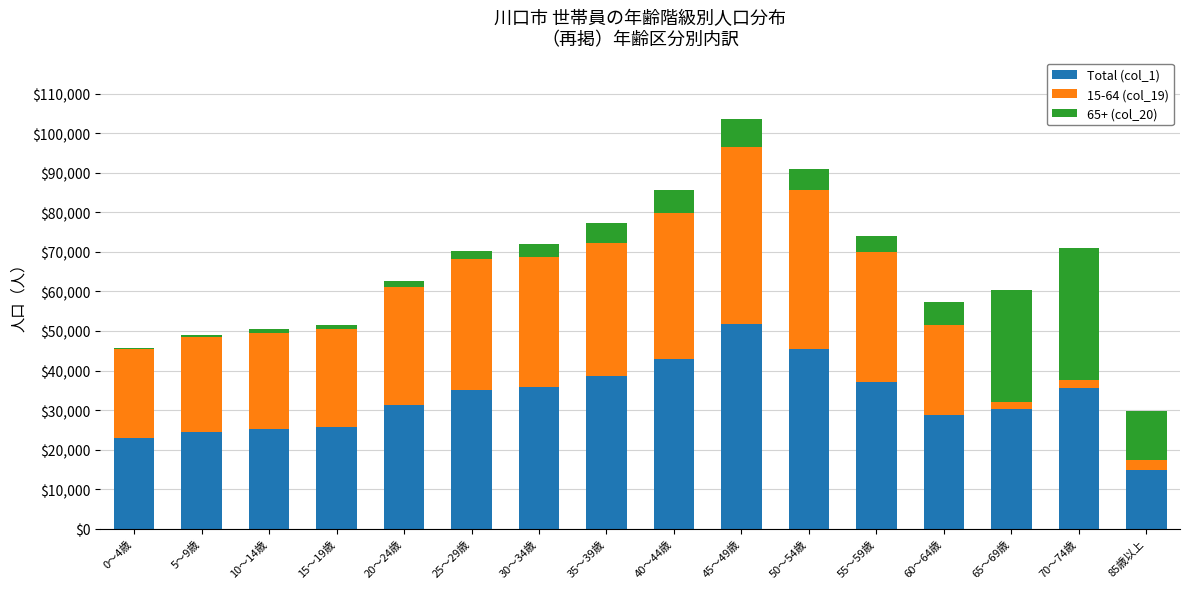

At which category is the sum across all series the highest?

45～49歳